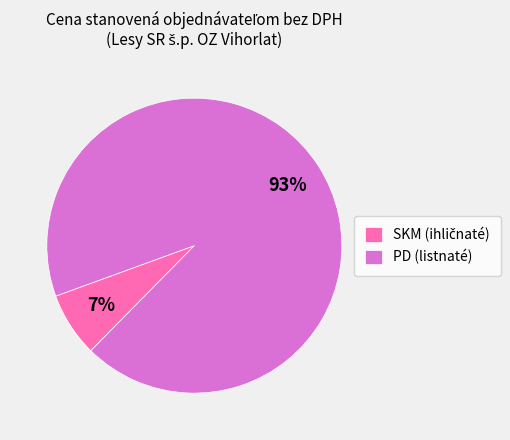

To the nearest percent, what is the average slice percentage?

50%